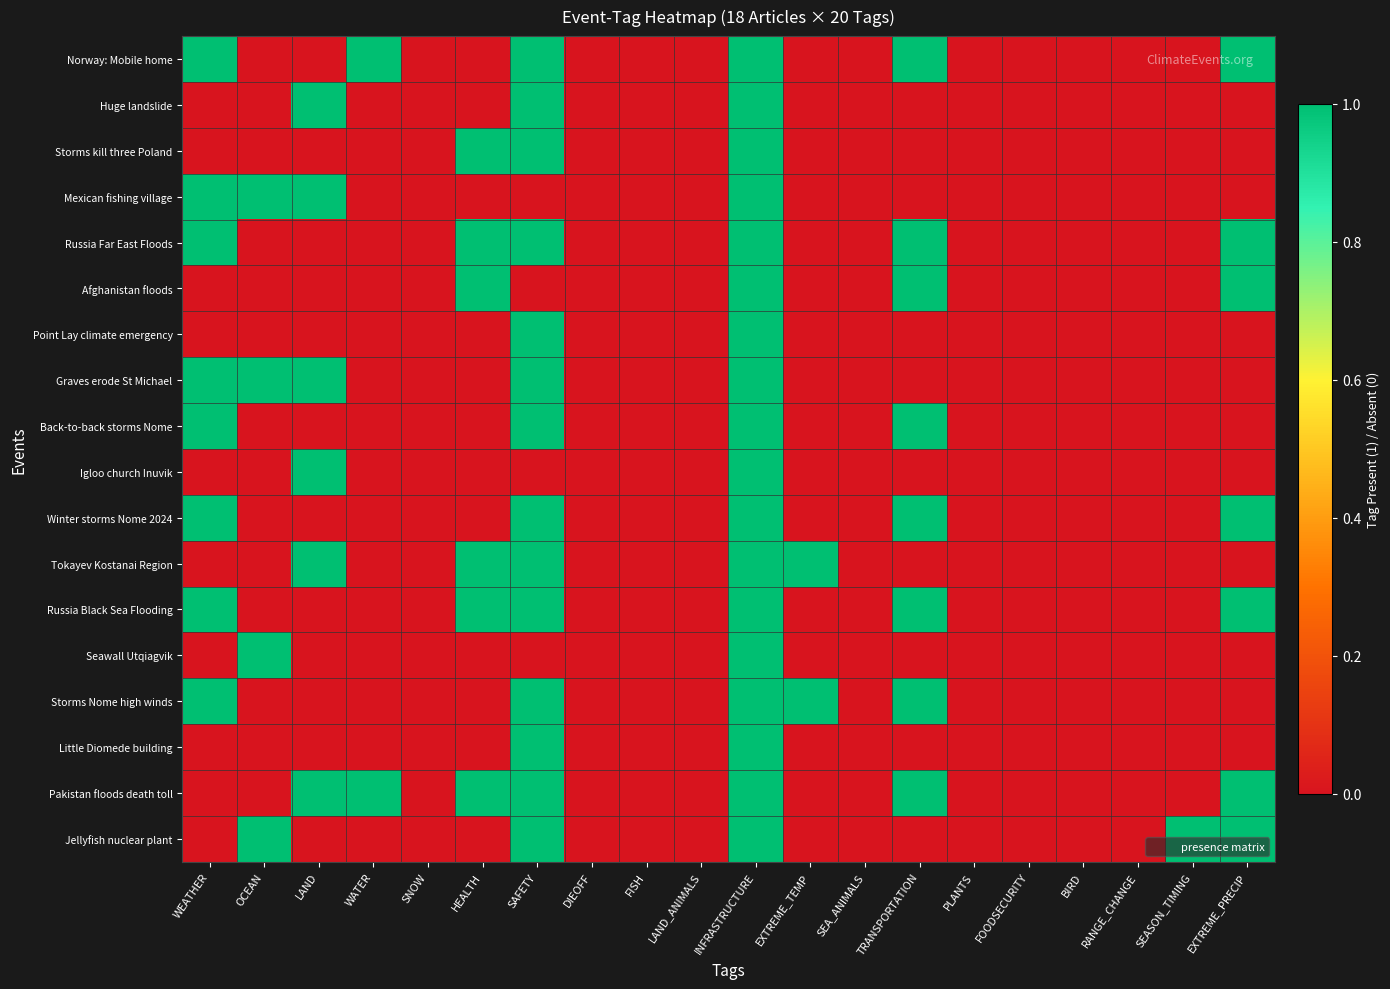

Reading left to right, what are all the values shown in this chart?

Norway: Mobile home: WEATHER=1	OCEAN=0	LAND=0	WATER=1	SNOW=0	HEALTH=0	SAFETY=1	DIEOFF=0	FISH=0	LAND_ANIMALS=0	INFRASTRUCTURE=1	EXTREME_TEMP=0	SEA_ANIMALS=0	TRANSPORTATION=1	PLANTS=0	FOODSECURITY=0	BIRD=0	RANGE_CHANGE=0	SEASON_TIMING=0	EXTREME_PRECIP=1
Huge landslide: WEATHER=0	OCEAN=0	LAND=1	WATER=0	SNOW=0	HEALTH=0	SAFETY=1	DIEOFF=0	FISH=0	LAND_ANIMALS=0	INFRASTRUCTURE=1	EXTREME_TEMP=0	SEA_ANIMALS=0	TRANSPORTATION=0	PLANTS=0	FOODSECURITY=0	BIRD=0	RANGE_CHANGE=0	SEASON_TIMING=0	EXTREME_PRECIP=0
Storms kill three Poland: WEATHER=0	OCEAN=0	LAND=0	WATER=0	SNOW=0	HEALTH=1	SAFETY=1	DIEOFF=0	FISH=0	LAND_ANIMALS=0	INFRASTRUCTURE=1	EXTREME_TEMP=0	SEA_ANIMALS=0	TRANSPORTATION=0	PLANTS=0	FOODSECURITY=0	BIRD=0	RANGE_CHANGE=0	SEASON_TIMING=0	EXTREME_PRECIP=0
Mexican fishing village: WEATHER=1	OCEAN=1	LAND=1	WATER=0	SNOW=0	HEALTH=0	SAFETY=0	DIEOFF=0	FISH=0	LAND_ANIMALS=0	INFRASTRUCTURE=1	EXTREME_TEMP=0	SEA_ANIMALS=0	TRANSPORTATION=0	PLANTS=0	FOODSECURITY=0	BIRD=0	RANGE_CHANGE=0	SEASON_TIMING=0	EXTREME_PRECIP=0
Russia Far East Floods: WEATHER=1	OCEAN=0	LAND=0	WATER=0	SNOW=0	HEALTH=1	SAFETY=1	DIEOFF=0	FISH=0	LAND_ANIMALS=0	INFRASTRUCTURE=1	EXTREME_TEMP=0	SEA_ANIMALS=0	TRANSPORTATION=1	PLANTS=0	FOODSECURITY=0	BIRD=0	RANGE_CHANGE=0	SEASON_TIMING=0	EXTREME_PRECIP=1
Afghanistan floods: WEATHER=0	OCEAN=0	LAND=0	WATER=0	SNOW=0	HEALTH=1	SAFETY=0	DIEOFF=0	FISH=0	LAND_ANIMALS=0	INFRASTRUCTURE=1	EXTREME_TEMP=0	SEA_ANIMALS=0	TRANSPORTATION=1	PLANTS=0	FOODSECURITY=0	BIRD=0	RANGE_CHANGE=0	SEASON_TIMING=0	EXTREME_PRECIP=1
Point Lay climate emergency: WEATHER=0	OCEAN=0	LAND=0	WATER=0	SNOW=0	HEALTH=0	SAFETY=1	DIEOFF=0	FISH=0	LAND_ANIMALS=0	INFRASTRUCTURE=1	EXTREME_TEMP=0	SEA_ANIMALS=0	TRANSPORTATION=0	PLANTS=0	FOODSECURITY=0	BIRD=0	RANGE_CHANGE=0	SEASON_TIMING=0	EXTREME_PRECIP=0
Graves erode St Michael: WEATHER=1	OCEAN=1	LAND=1	WATER=0	SNOW=0	HEALTH=0	SAFETY=1	DIEOFF=0	FISH=0	LAND_ANIMALS=0	INFRASTRUCTURE=1	EXTREME_TEMP=0	SEA_ANIMALS=0	TRANSPORTATION=0	PLANTS=0	FOODSECURITY=0	BIRD=0	RANGE_CHANGE=0	SEASON_TIMING=0	EXTREME_PRECIP=0
Back-to-back storms Nome: WEATHER=1	OCEAN=0	LAND=0	WATER=0	SNOW=0	HEALTH=0	SAFETY=1	DIEOFF=0	FISH=0	LAND_ANIMALS=0	INFRASTRUCTURE=1	EXTREME_TEMP=0	SEA_ANIMALS=0	TRANSPORTATION=1	PLANTS=0	FOODSECURITY=0	BIRD=0	RANGE_CHANGE=0	SEASON_TIMING=0	EXTREME_PRECIP=0
Igloo church Inuvik: WEATHER=0	OCEAN=0	LAND=1	WATER=0	SNOW=0	HEALTH=0	SAFETY=0	DIEOFF=0	FISH=0	LAND_ANIMALS=0	INFRASTRUCTURE=1	EXTREME_TEMP=0	SEA_ANIMALS=0	TRANSPORTATION=0	PLANTS=0	FOODSECURITY=0	BIRD=0	RANGE_CHANGE=0	SEASON_TIMING=0	EXTREME_PRECIP=0
Winter storms Nome 2024: WEATHER=1	OCEAN=0	LAND=0	WATER=0	SNOW=0	HEALTH=0	SAFETY=1	DIEOFF=0	FISH=0	LAND_ANIMALS=0	INFRASTRUCTURE=1	EXTREME_TEMP=0	SEA_ANIMALS=0	TRANSPORTATION=1	PLANTS=0	FOODSECURITY=0	BIRD=0	RANGE_CHANGE=0	SEASON_TIMING=0	EXTREME_PRECIP=1
Tokayev Kostanai Region: WEATHER=0	OCEAN=0	LAND=1	WATER=0	SNOW=0	HEALTH=1	SAFETY=1	DIEOFF=0	FISH=0	LAND_ANIMALS=0	INFRASTRUCTURE=1	EXTREME_TEMP=1	SEA_ANIMALS=0	TRANSPORTATION=0	PLANTS=0	FOODSECURITY=0	BIRD=0	RANGE_CHANGE=0	SEASON_TIMING=0	EXTREME_PRECIP=0
Russia Black Sea Flooding: WEATHER=1	OCEAN=0	LAND=0	WATER=0	SNOW=0	HEALTH=1	SAFETY=1	DIEOFF=0	FISH=0	LAND_ANIMALS=0	INFRASTRUCTURE=1	EXTREME_TEMP=0	SEA_ANIMALS=0	TRANSPORTATION=1	PLANTS=0	FOODSECURITY=0	BIRD=0	RANGE_CHANGE=0	SEASON_TIMING=0	EXTREME_PRECIP=1
Seawall Utqiagvik: WEATHER=0	OCEAN=1	LAND=0	WATER=0	SNOW=0	HEALTH=0	SAFETY=0	DIEOFF=0	FISH=0	LAND_ANIMALS=0	INFRASTRUCTURE=1	EXTREME_TEMP=0	SEA_ANIMALS=0	TRANSPORTATION=0	PLANTS=0	FOODSECURITY=0	BIRD=0	RANGE_CHANGE=0	SEASON_TIMING=0	EXTREME_PRECIP=0
Storms Nome high winds: WEATHER=1	OCEAN=0	LAND=0	WATER=0	SNOW=0	HEALTH=0	SAFETY=1	DIEOFF=0	FISH=0	LAND_ANIMALS=0	INFRASTRUCTURE=1	EXTREME_TEMP=1	SEA_ANIMALS=0	TRANSPORTATION=1	PLANTS=0	FOODSECURITY=0	BIRD=0	RANGE_CHANGE=0	SEASON_TIMING=0	EXTREME_PRECIP=0
Little Diomede building: WEATHER=0	OCEAN=0	LAND=0	WATER=0	SNOW=0	HEALTH=0	SAFETY=1	DIEOFF=0	FISH=0	LAND_ANIMALS=0	INFRASTRUCTURE=1	EXTREME_TEMP=0	SEA_ANIMALS=0	TRANSPORTATION=0	PLANTS=0	FOODSECURITY=0	BIRD=0	RANGE_CHANGE=0	SEASON_TIMING=0	EXTREME_PRECIP=0
Pakistan floods death toll: WEATHER=0	OCEAN=0	LAND=1	WATER=1	SNOW=0	HEALTH=1	SAFETY=1	DIEOFF=0	FISH=0	LAND_ANIMALS=0	INFRASTRUCTURE=1	EXTREME_TEMP=0	SEA_ANIMALS=0	TRANSPORTATION=1	PLANTS=0	FOODSECURITY=0	BIRD=0	RANGE_CHANGE=0	SEASON_TIMING=0	EXTREME_PRECIP=1
Jellyfish nuclear plant: WEATHER=0	OCEAN=1	LAND=0	WATER=0	SNOW=0	HEALTH=0	SAFETY=1	DIEOFF=0	FISH=0	LAND_ANIMALS=0	INFRASTRUCTURE=1	EXTREME_TEMP=0	SEA_ANIMALS=0	TRANSPORTATION=0	PLANTS=0	FOODSECURITY=0	BIRD=0	RANGE_CHANGE=0	SEASON_TIMING=1	EXTREME_PRECIP=1